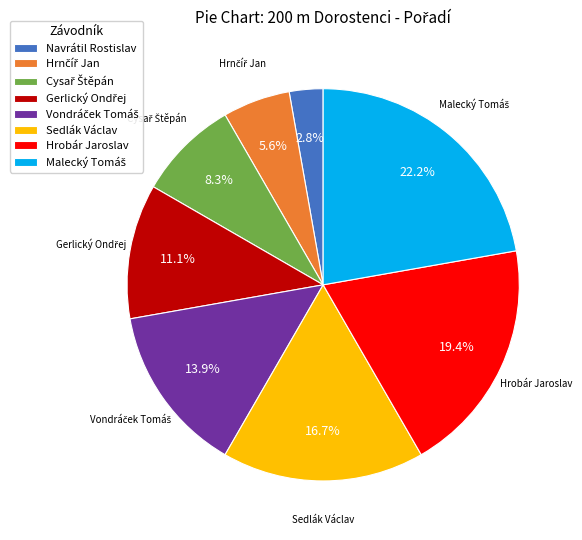

Does any single category account for the majority?

No